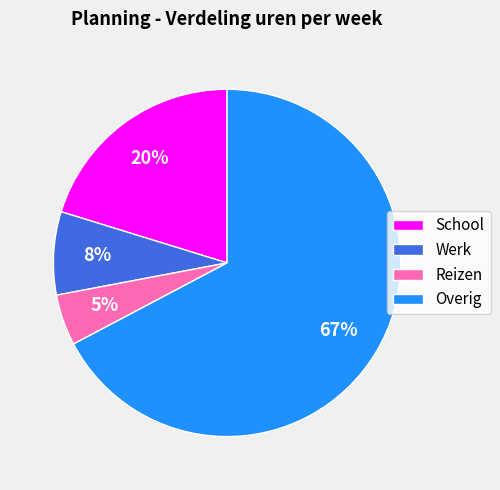

True or false: Werk accounts for 16% of the total.

False